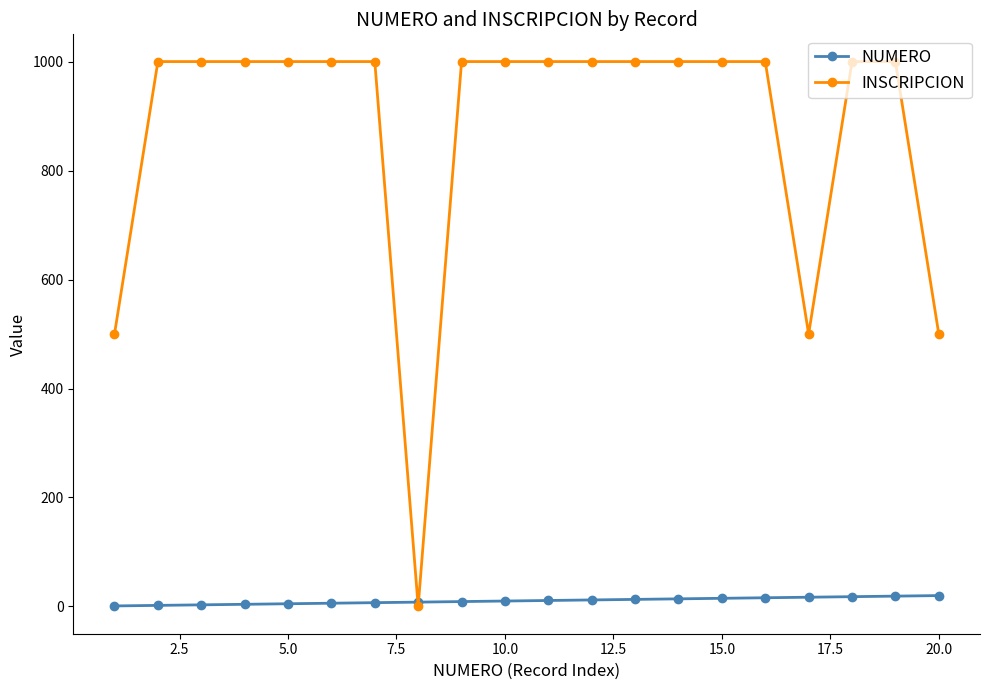

List the series in order of their peak value, lowest first.

NUMERO, INSCRIPCION